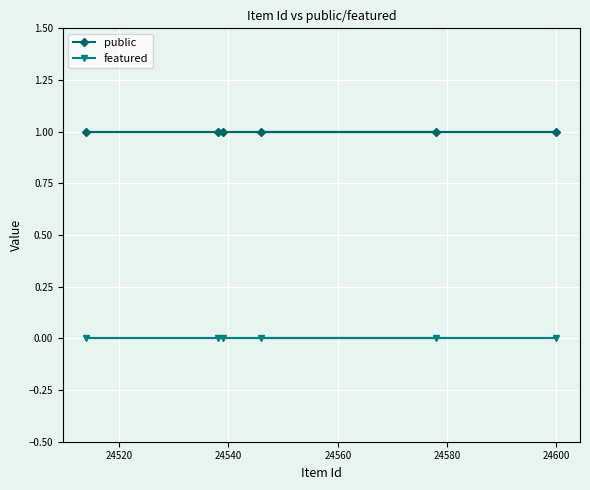

True or false: public and featured cross at least once.

False